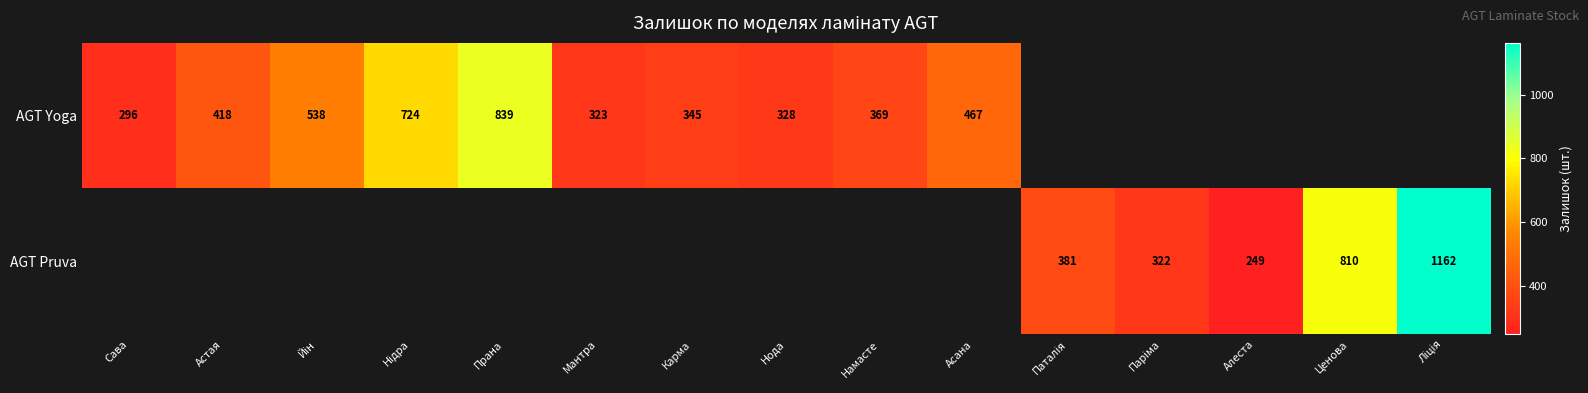

How many series are shown in this chart?

2